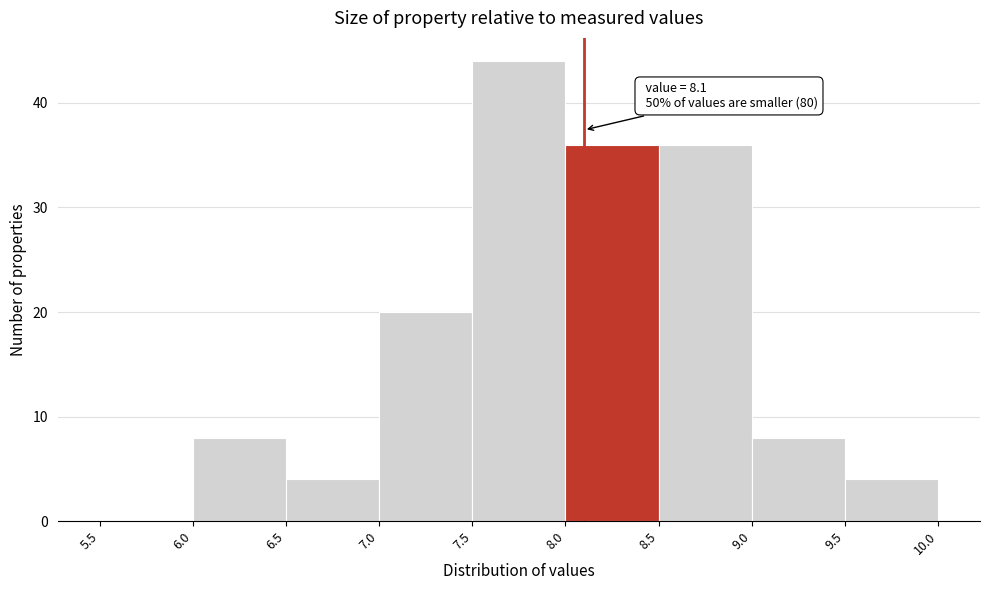

Over which range of the x-axis is the bar tallest?

7.5 to 8.0